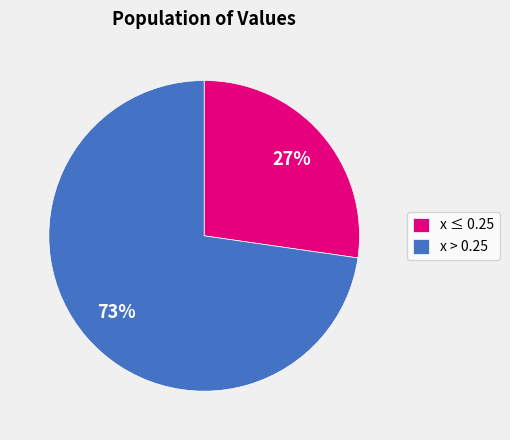

What is the ratio of the value at x ≤ 0.25 to the value at x > 0.25?

0.4